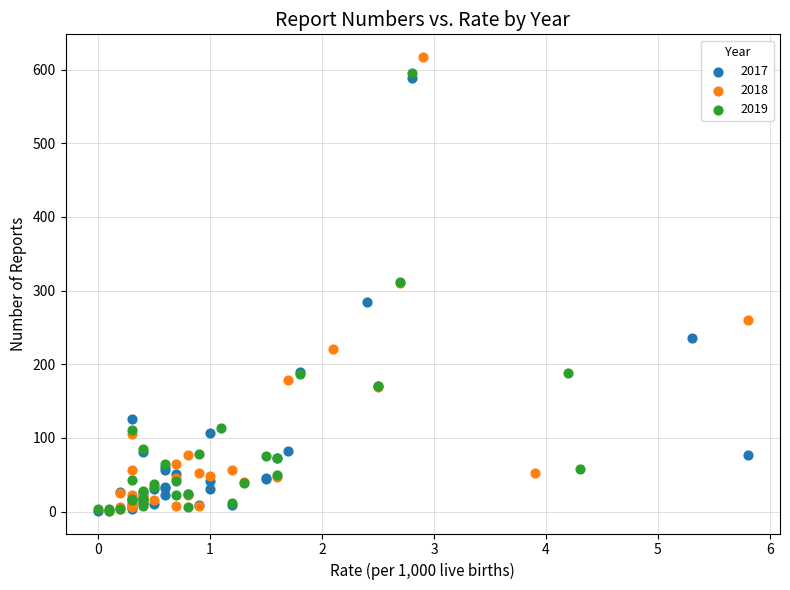

Which series has the largest Y range (max minus min)?

2018